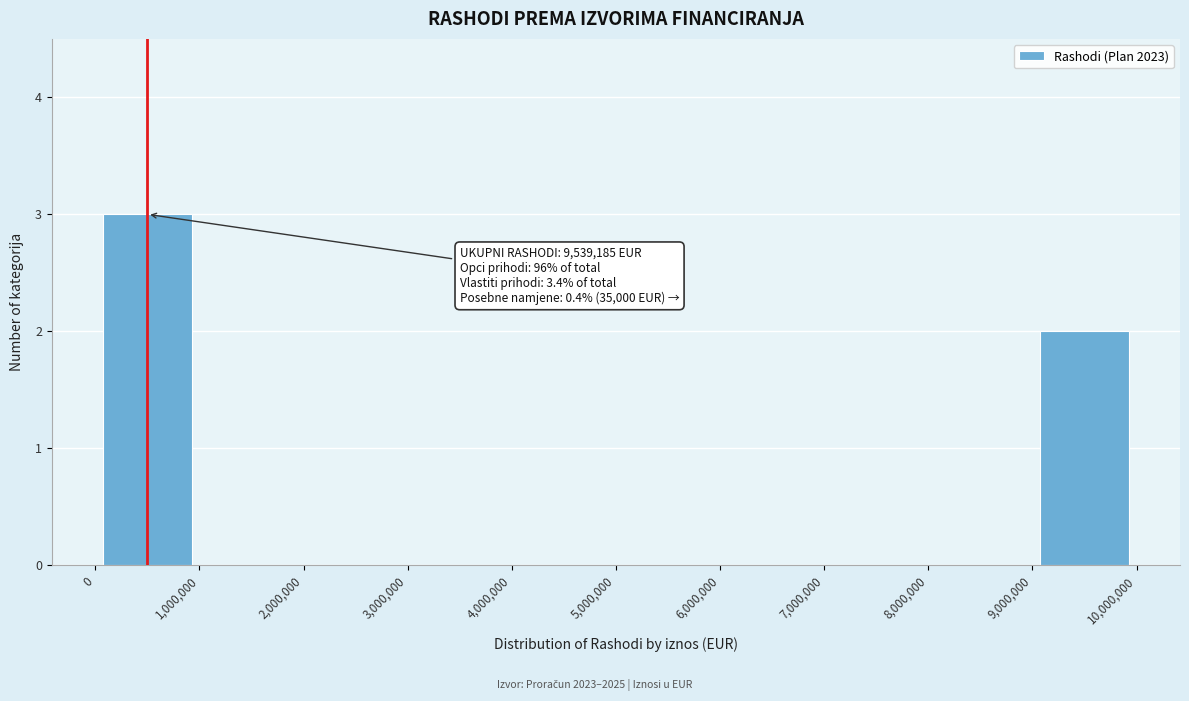

Over which range of the x-axis is the bar tallest?

0 to 1,000,000